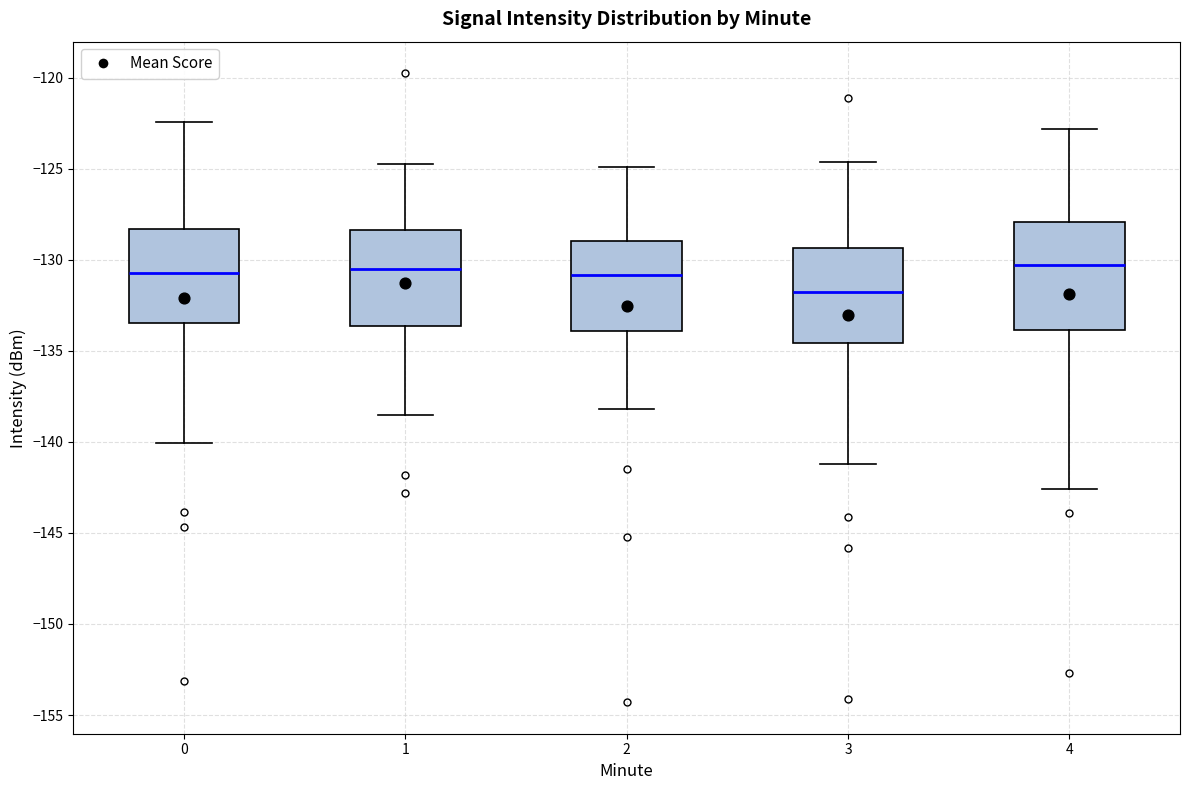

Reading left to right, read every box against the y-axis: the position of its median line, the range the box covers, and the ends of its whiskers. The values are not printed on the chart, so give them approximately, as read against the axis.

0: median -130.5, box -133.5 to -128.5, whiskers -140.0 to -122.5
1: median -130.5, box -133.5 to -128.5, whiskers -138.5 to -124.5
2: median -131.0, box -134.0 to -129.0, whiskers -138.0 to -125.0
3: median -131.5, box -134.5 to -129.5, whiskers -141.0 to -124.5
4: median -130.5, box -134.0 to -128.0, whiskers -142.5 to -123.0